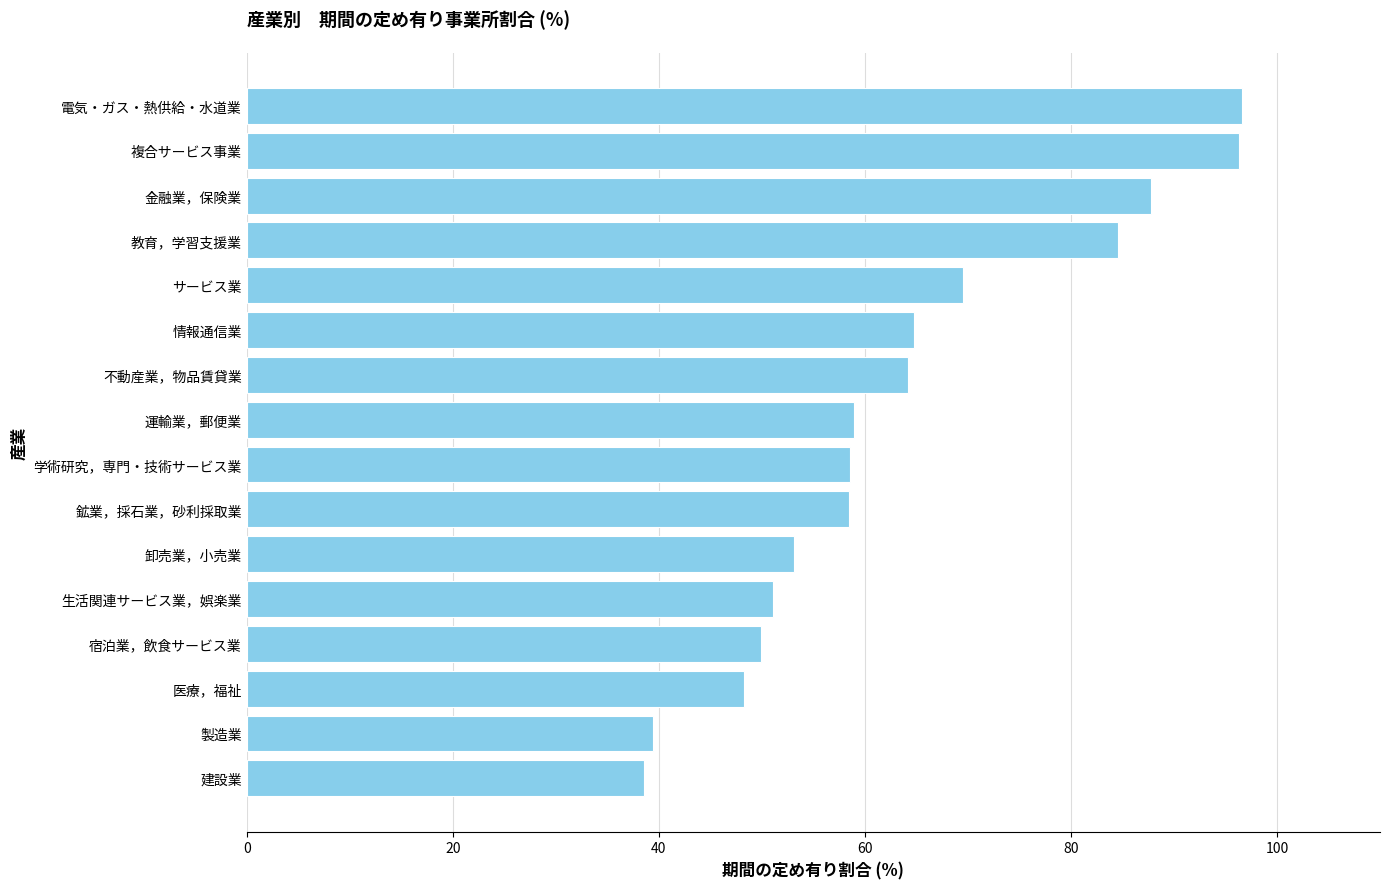

What is the difference between the maximum and minimum values?

58.0